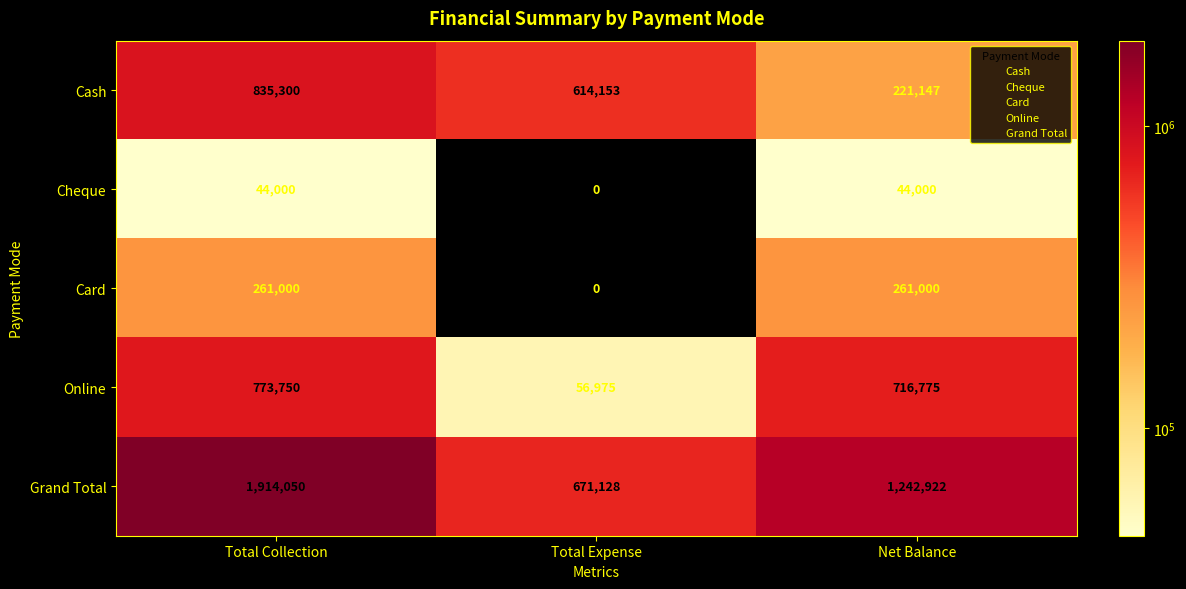

Reading right to left, extract all data points from this chart.

Cash: Net Balance=221147	Total Expense=614153	Total Collection=835300
Cheque: Net Balance=44000	Total Expense=0	Total Collection=44000
Card: Net Balance=261000	Total Expense=0	Total Collection=261000
Online: Net Balance=716775	Total Expense=56975	Total Collection=773750
Grand Total: Net Balance=1242922	Total Expense=671128	Total Collection=1914050